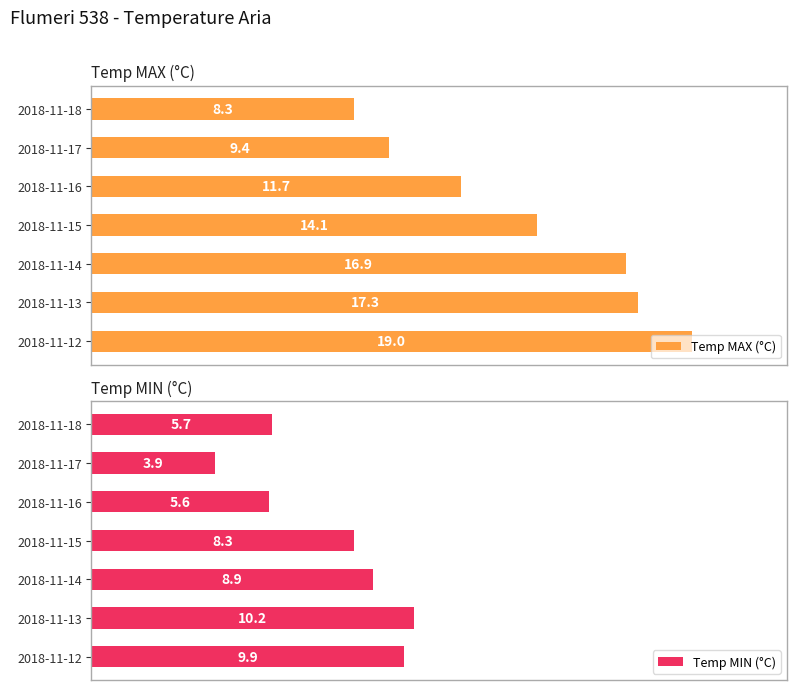

Rank the series by their maximum value, from lowest to highest.

Temp MIN (°C), Temp MAX (°C)